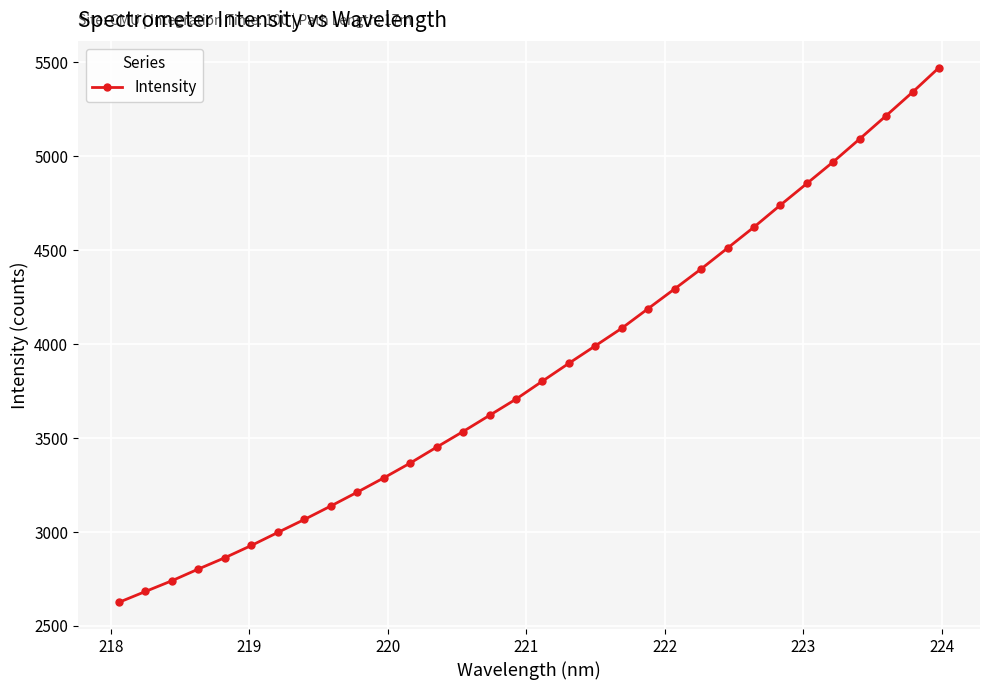

What is the minimum value shown in the chart?

2626.0